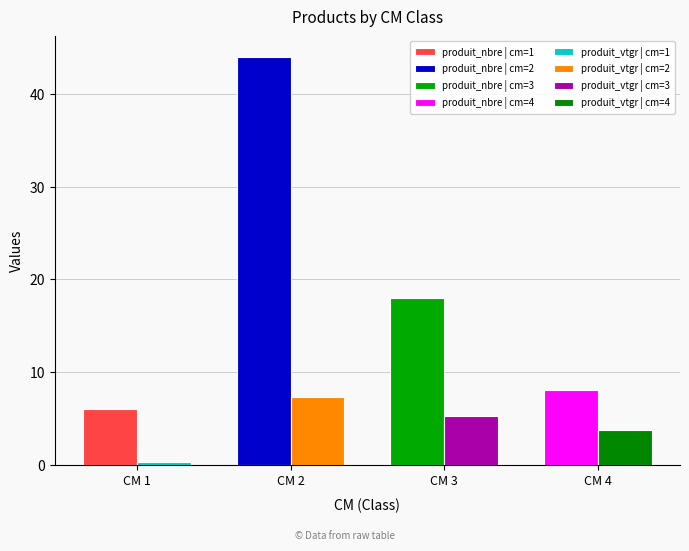

What is the sum of the produit_vtgr values at 4 and 1?

4.0